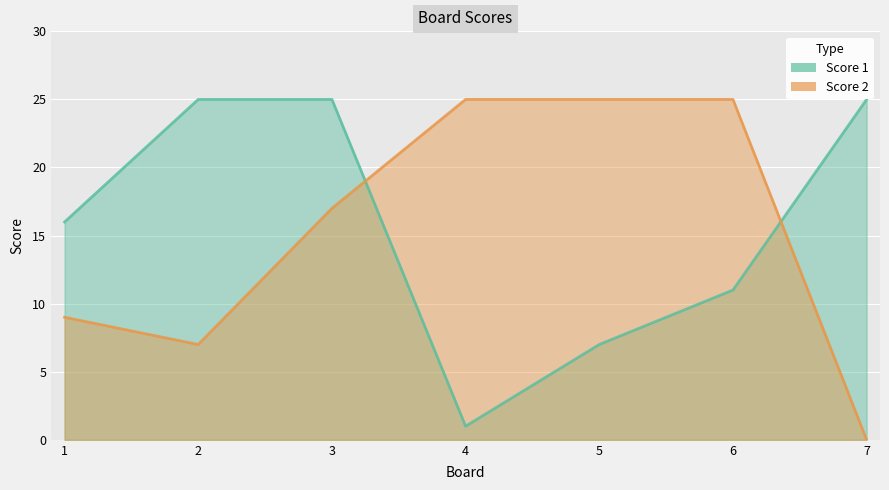

How many positive values does the Score 2 series have?

6